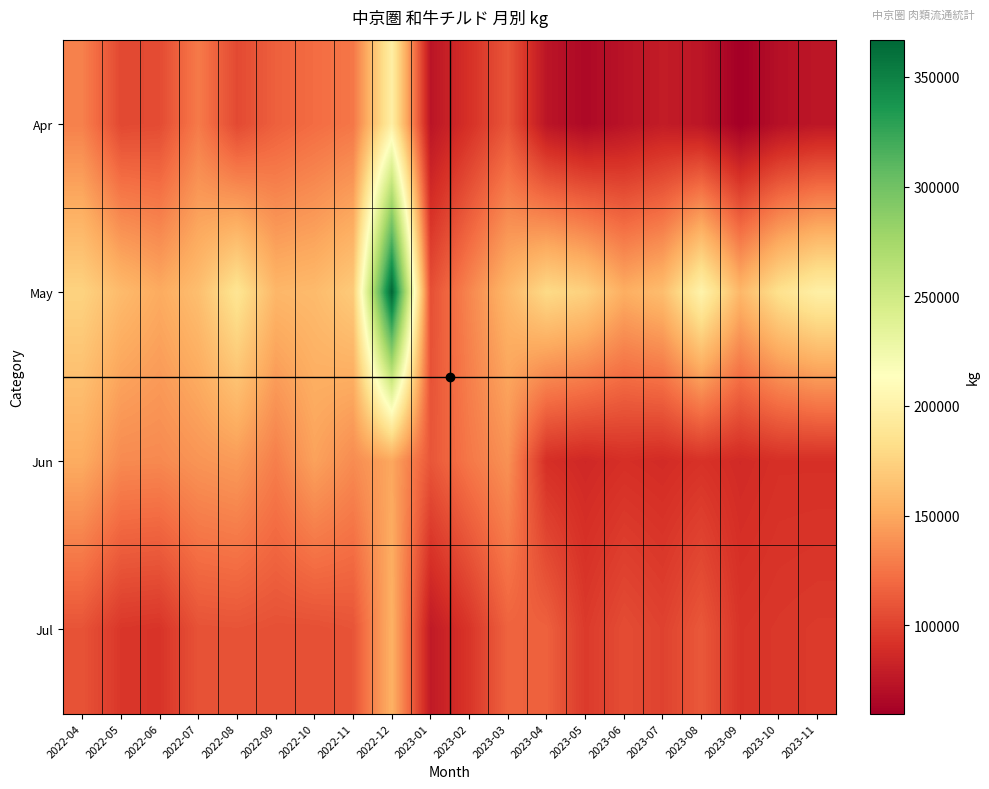

Which series has the largest total across all categories?

May